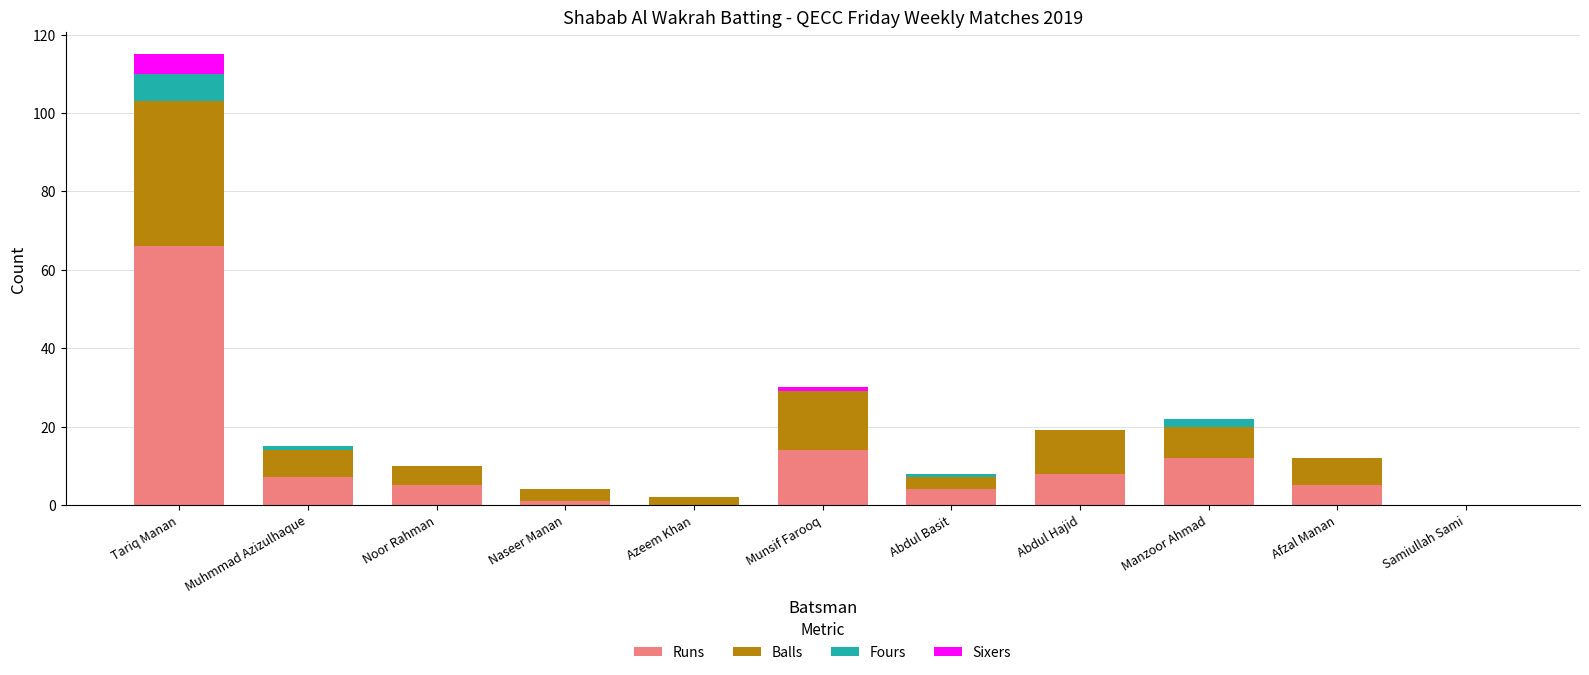

Which category has the highest value in the Runs series?

Tariq Manan